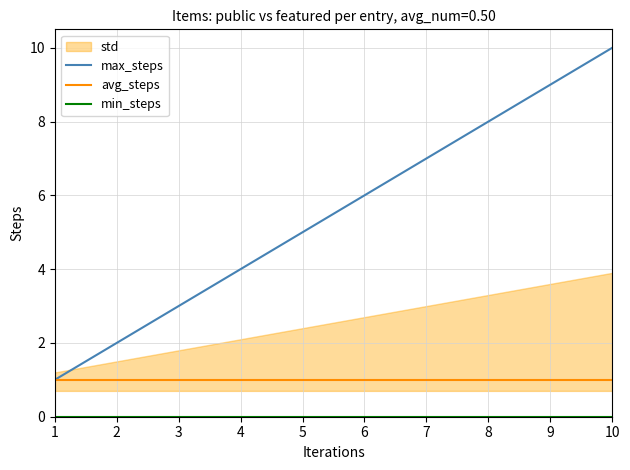

The value of max_steps at 6 is 6. True or false?

True